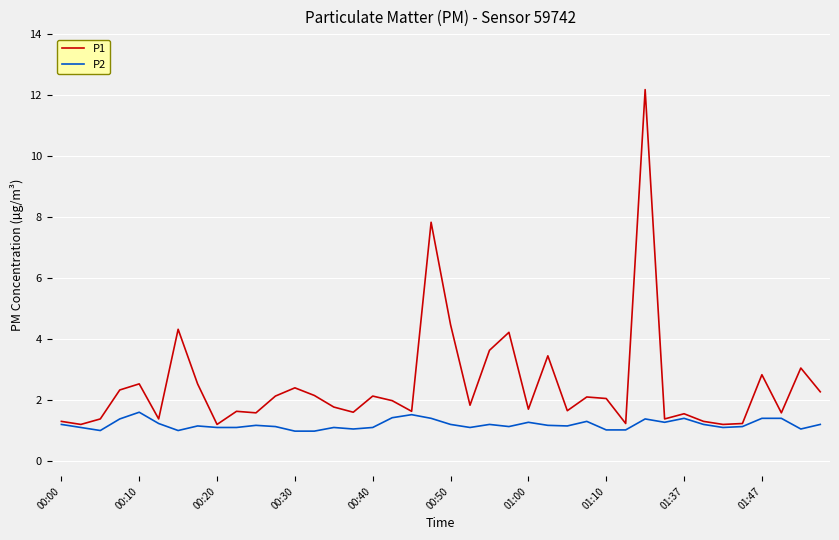

What is the greatest value displayed?

12.2